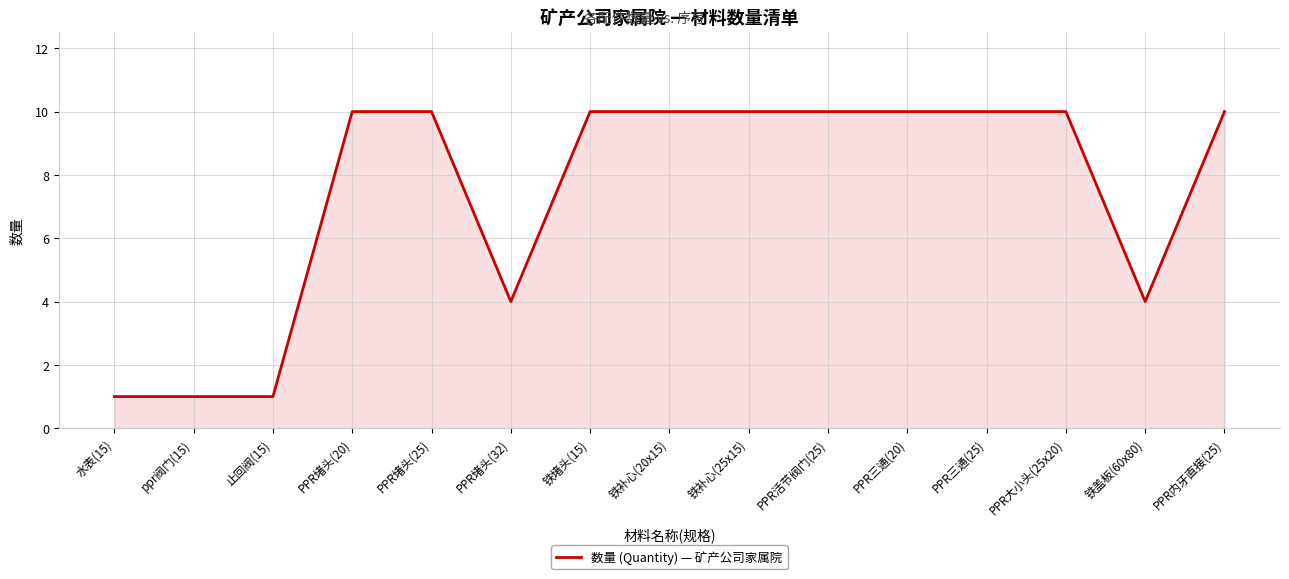

What is the greatest value displayed?

10